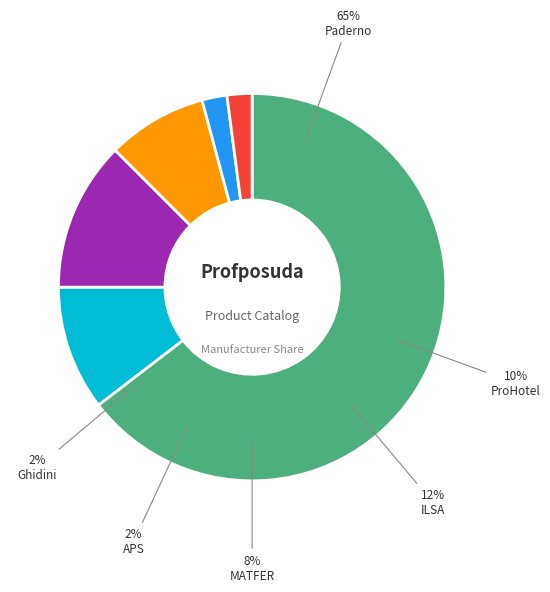

Do ILSA and ProHotel together represent more than half of the pie?

No